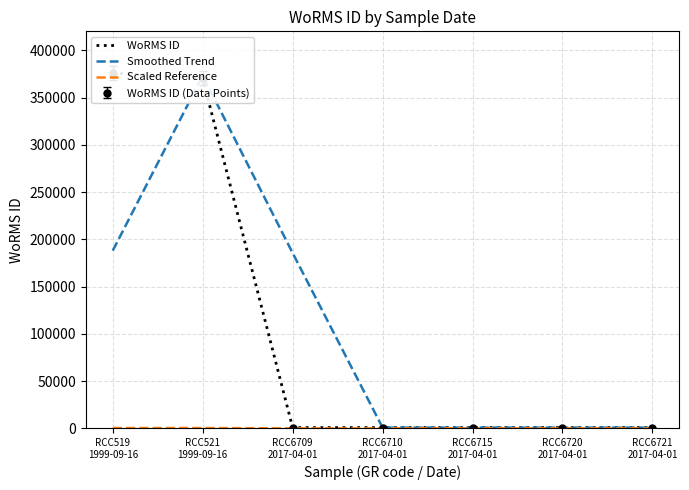

Rank the series by their maximum value, from lowest to highest.

Scaled Reference, Smoothed Trend, WoRMS ID